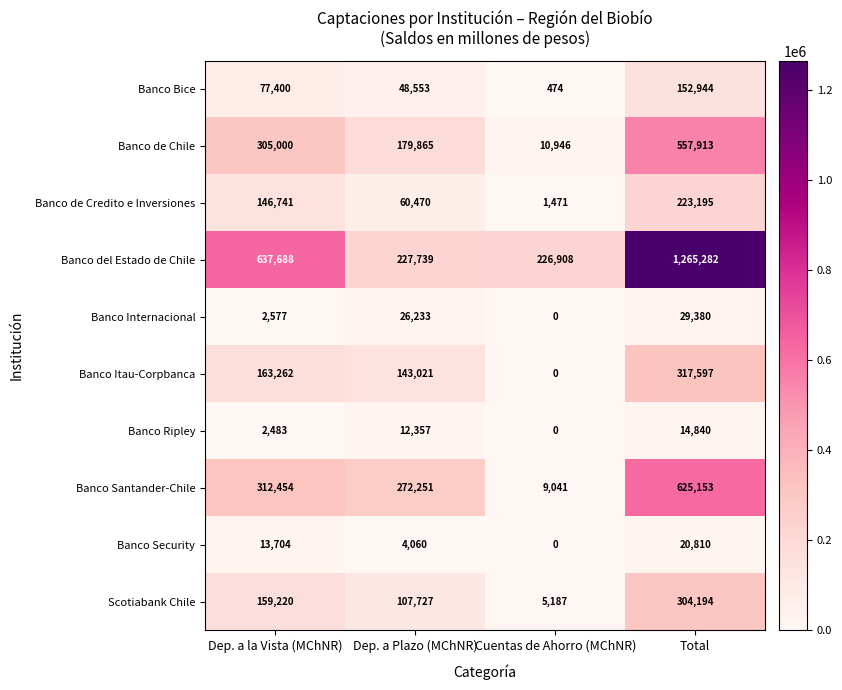

Which category has the lowest value across all series?

Cuentas de Ahorro (MChNR)